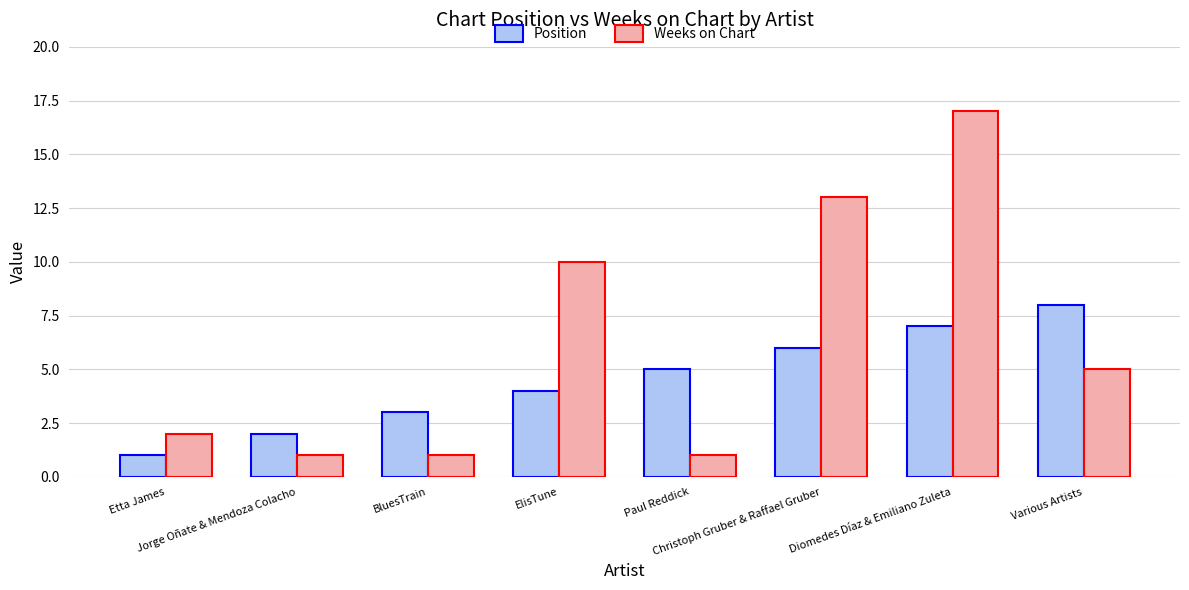

What is the value of the Weeks on Chart bar at the 3rd from the left?

1